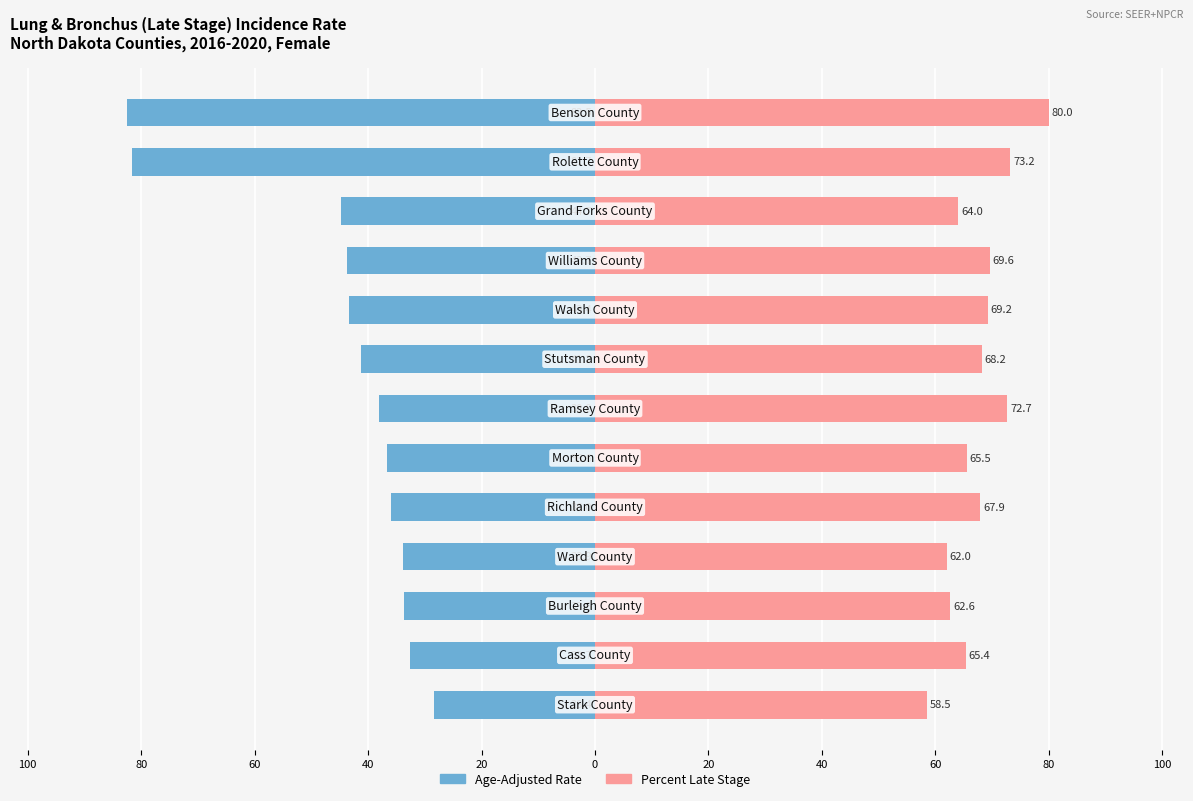

Which series changed the most between 60 and 100?

Percent Late Stage